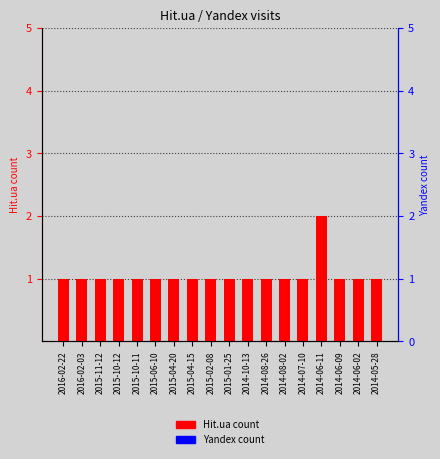

What is the difference between the highest and lowest values at 2015-04-20?

1